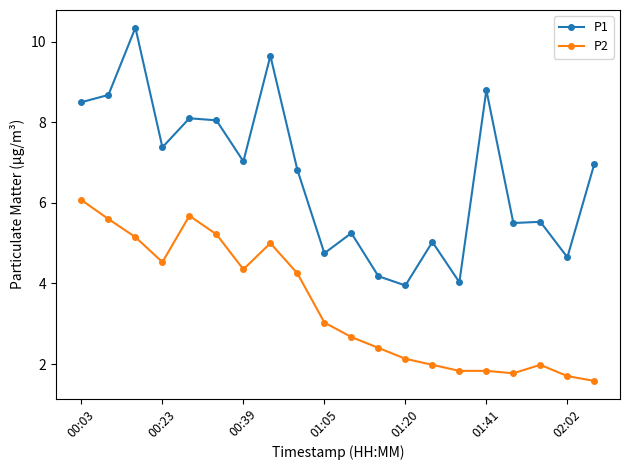

Which series has the largest total across all categories?

P1